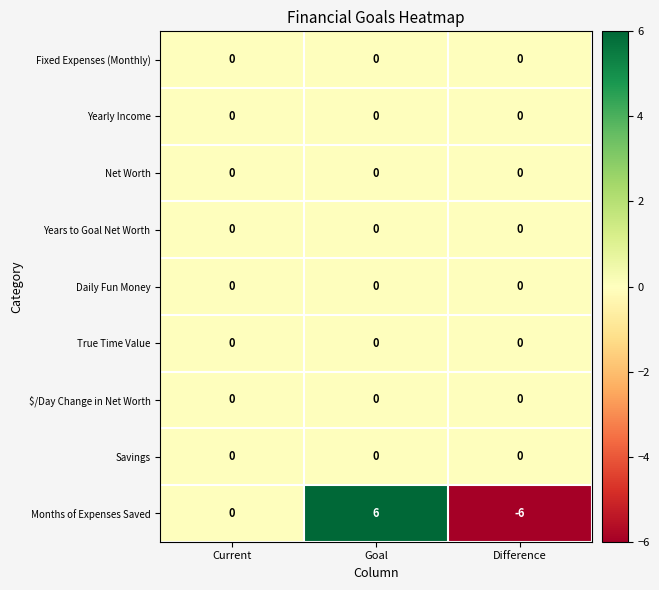

Which label corresponds to the largest value in the chart?

Goal